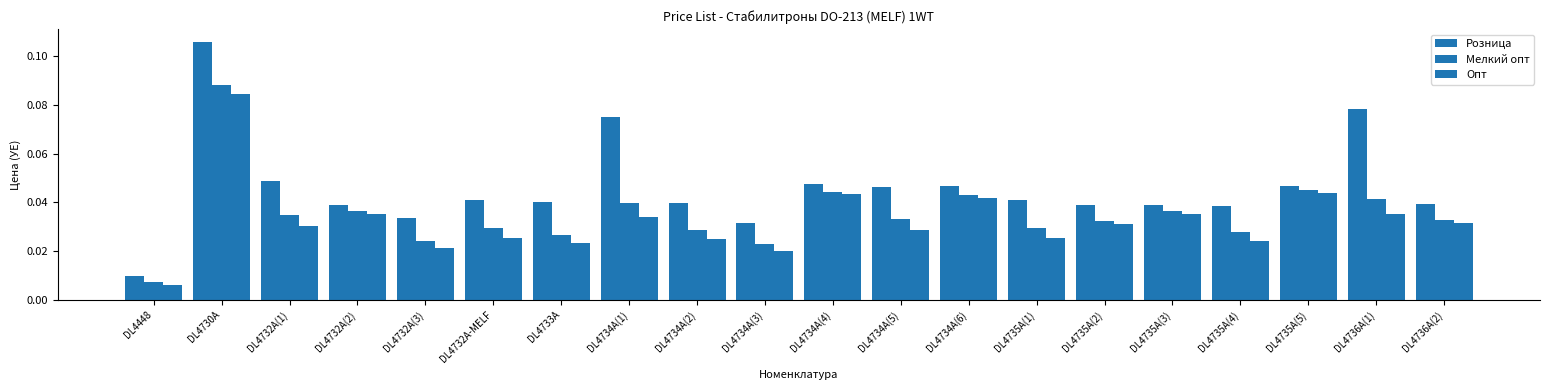

What is the sum of all Мелкий опт values?

0.7